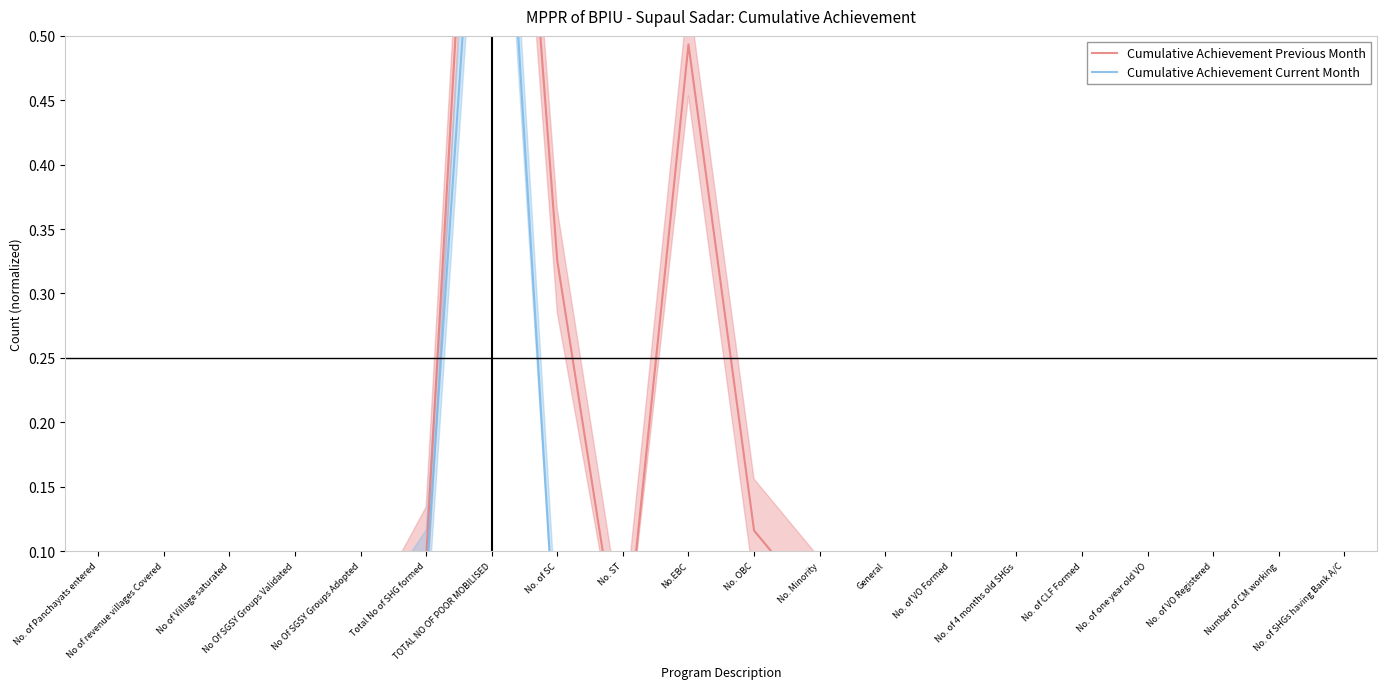

What is the difference between the highest and lowest values at No. OBC?

0.1